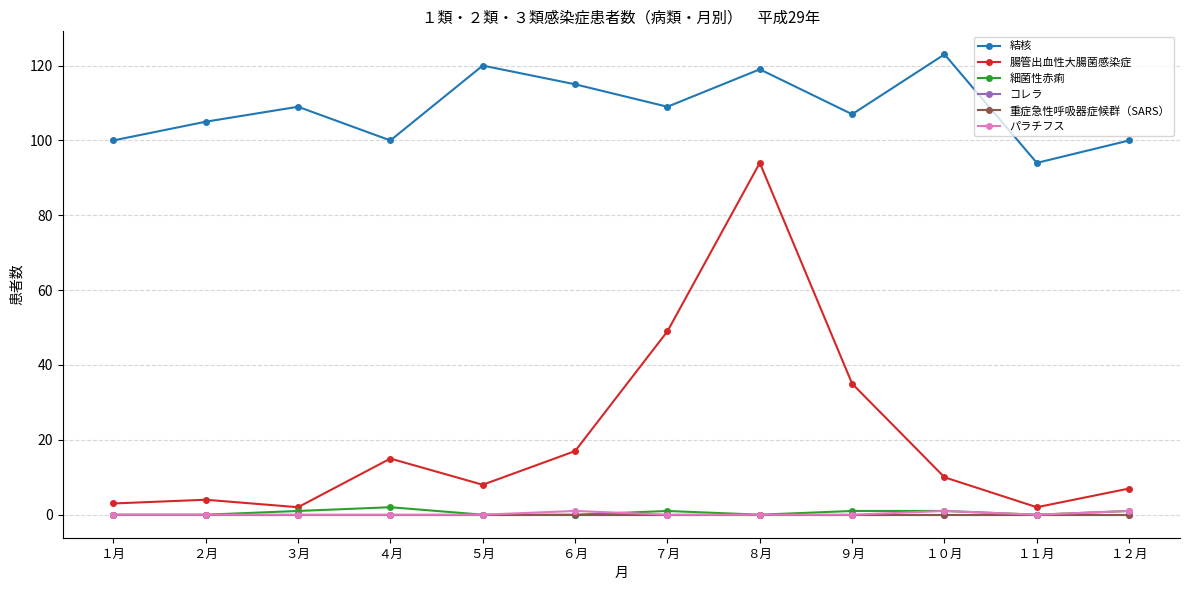

What is the highest value of the 腸管出血性大腸菌感染症 series?

94